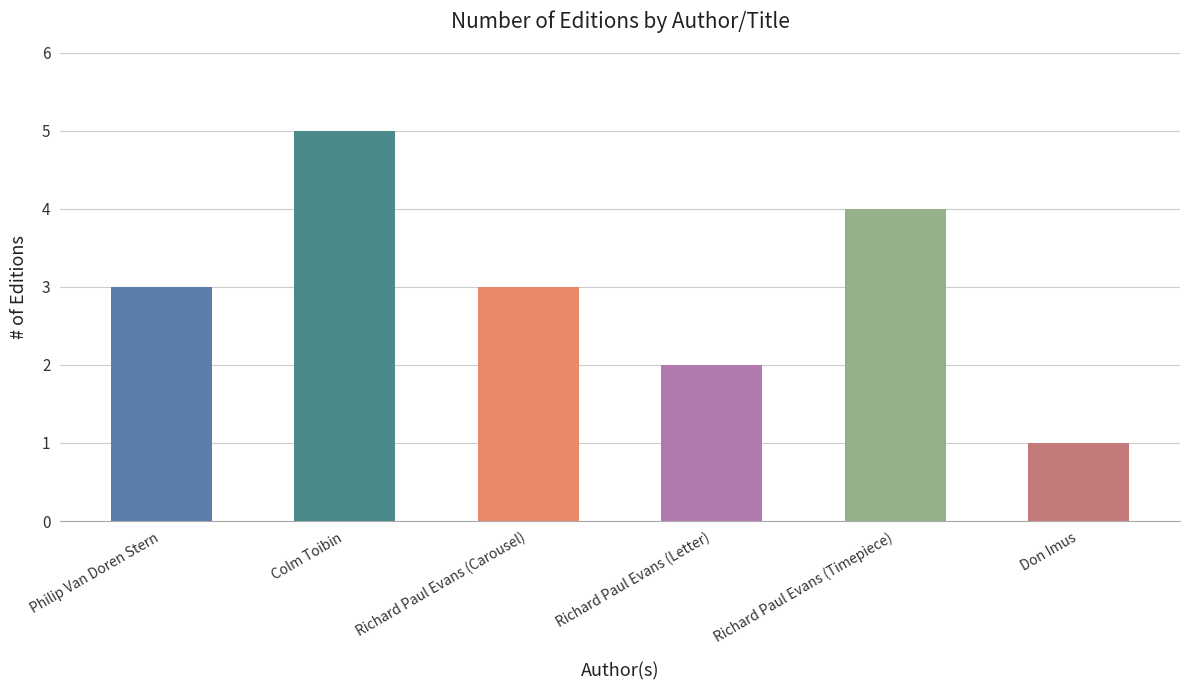

What is the difference between the maximum and minimum values?

4